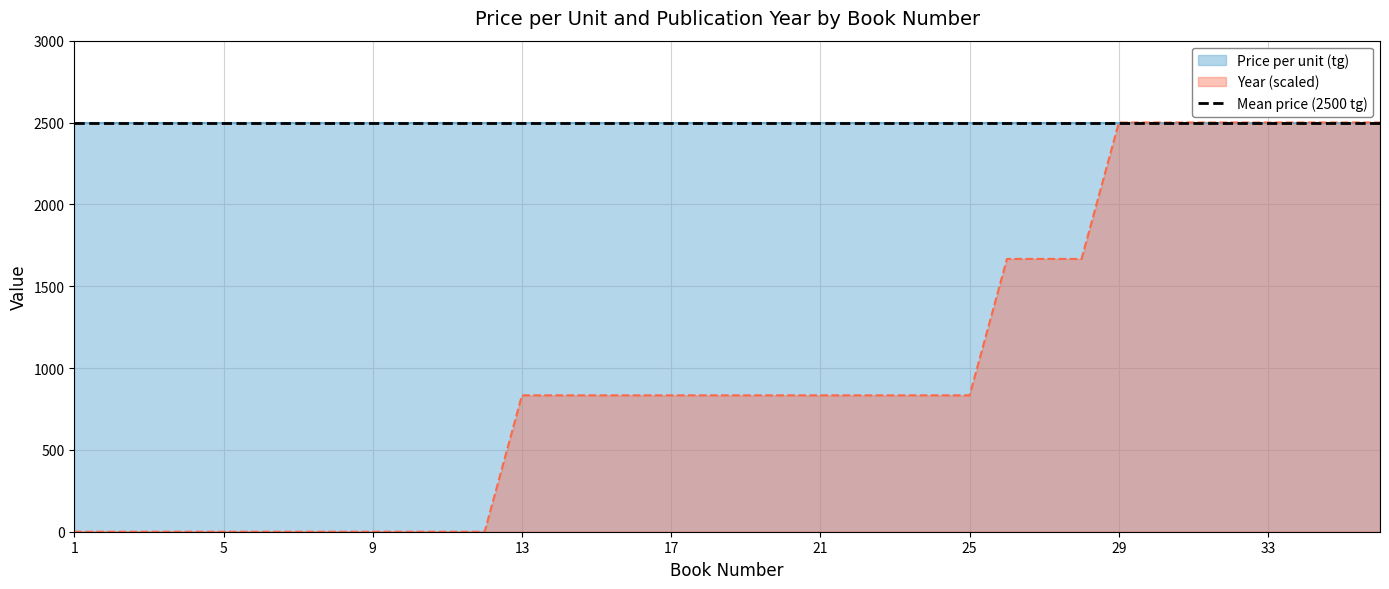

What is the change in value from 27 to 32?

+833.3